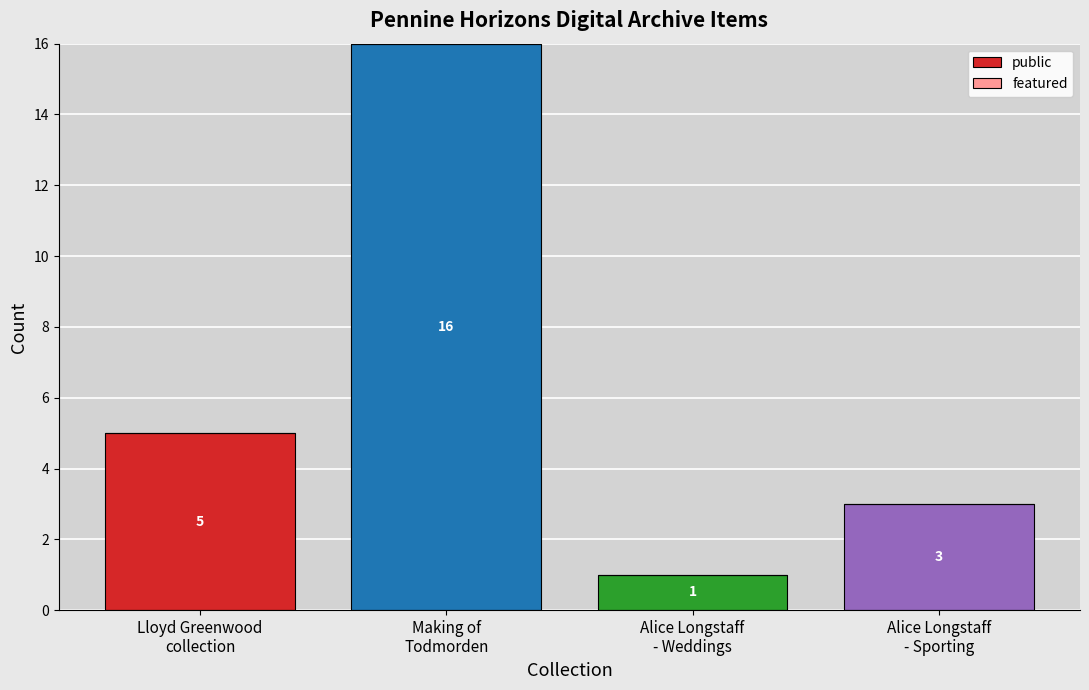

Count the values in the range 3 to 16.

3